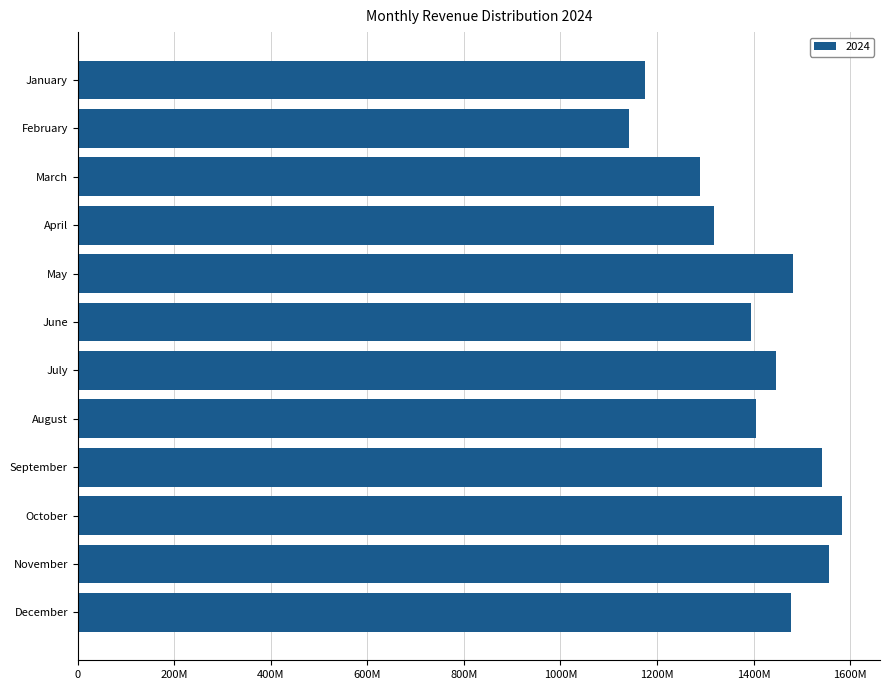

At which label does the data first exceed 1446980601?

May